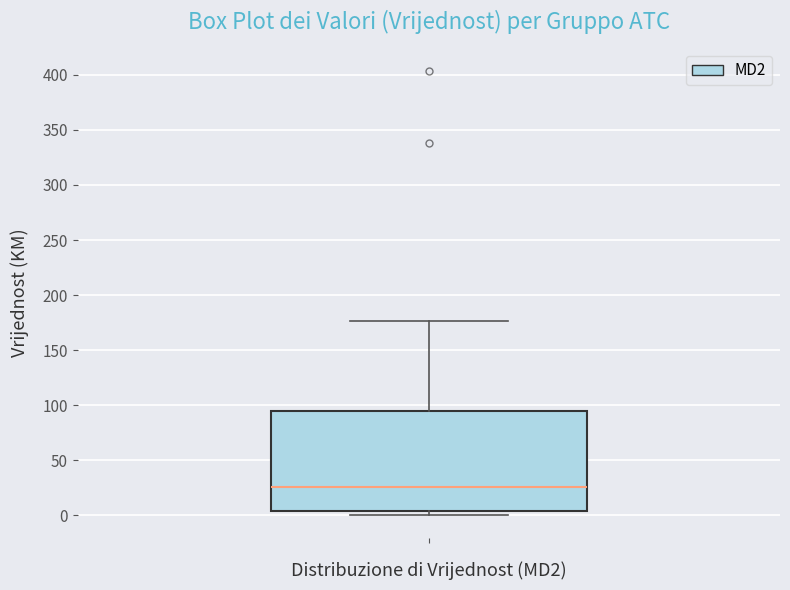

Transcribe this box plot: give where the median line is, the range the box spans, and where the two whiskers end, as read against the y-axis. The values are not printed on the chart, so give them approximately, as read against the axis.

median 25, box 5 to 95, whiskers 0 to 175